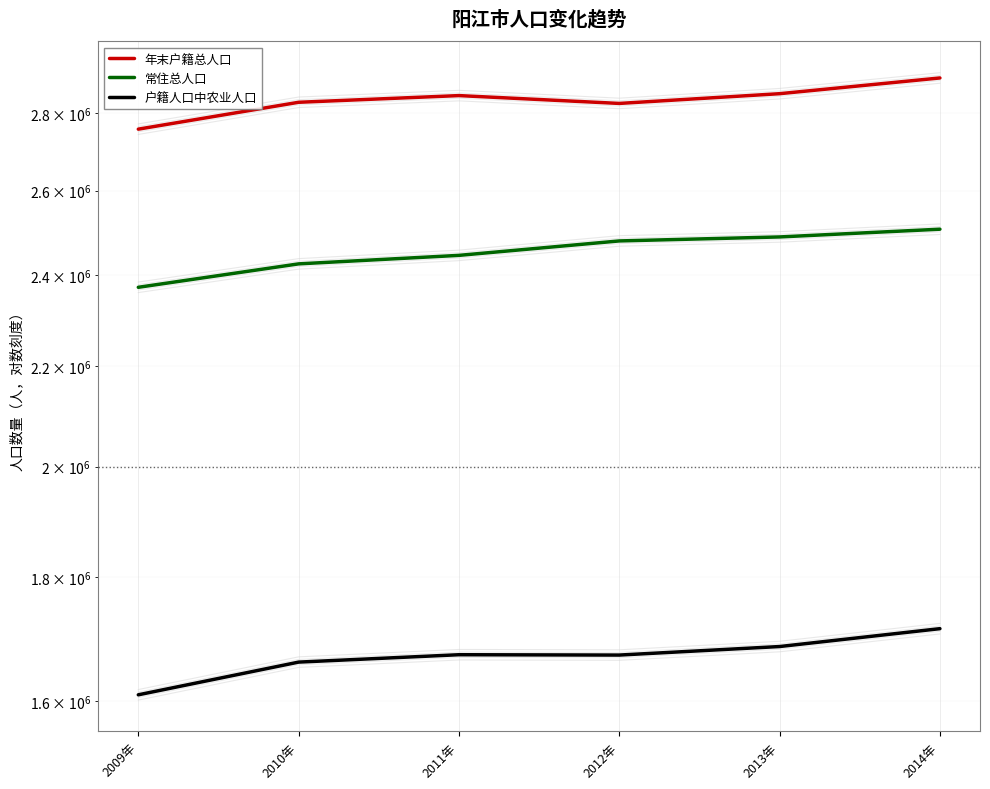

What is the smallest value displayed?

1610018